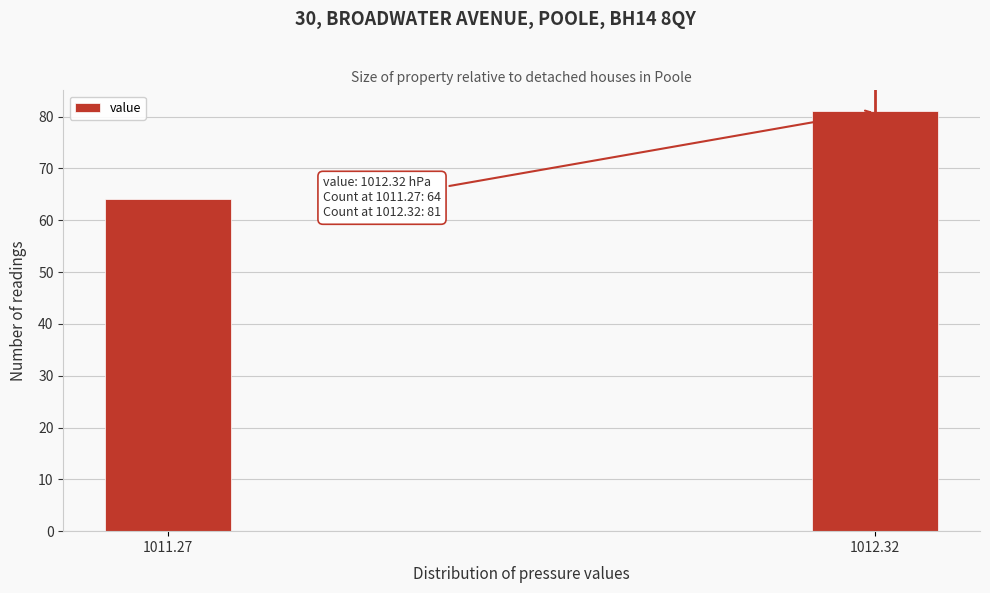

Reading left to right, what are all the values shown in this chart?

64	81